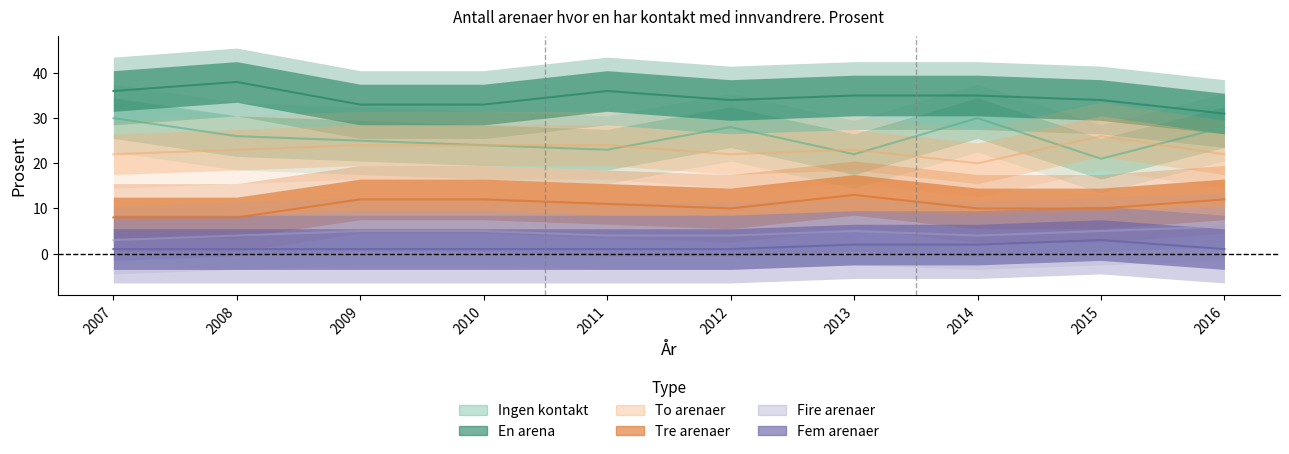

What is the value of the To arenaer point at the 6th from the left?

22